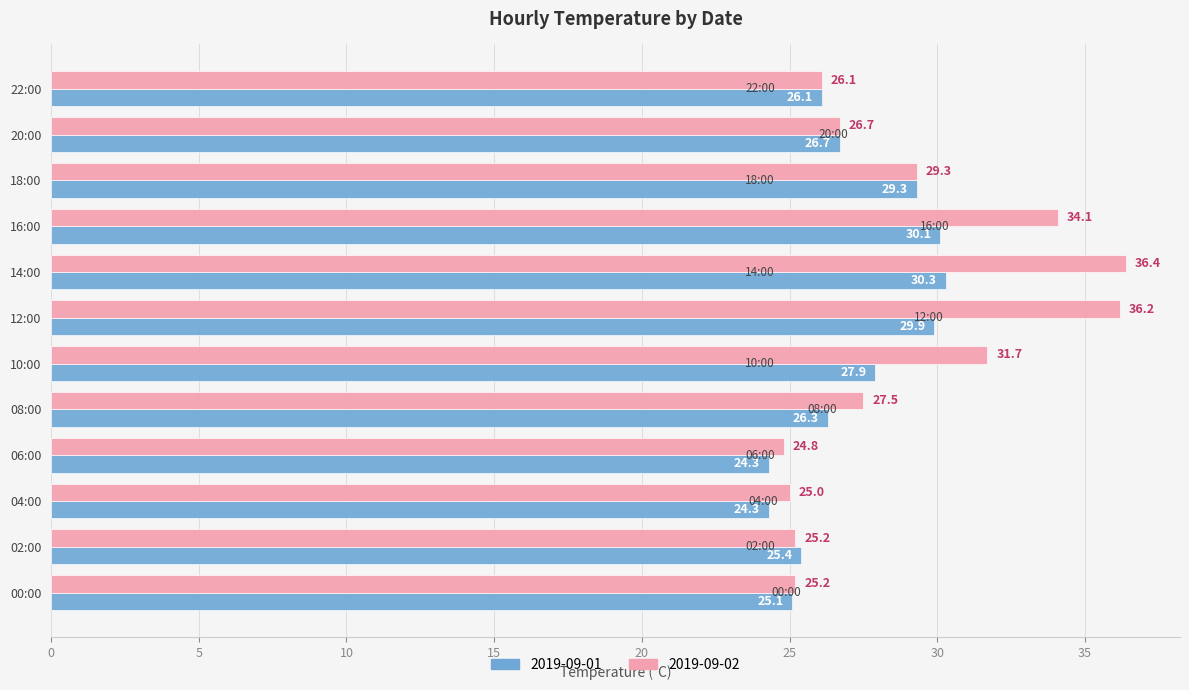

What is the difference between the highest and lowest values at 04:00?

0.7